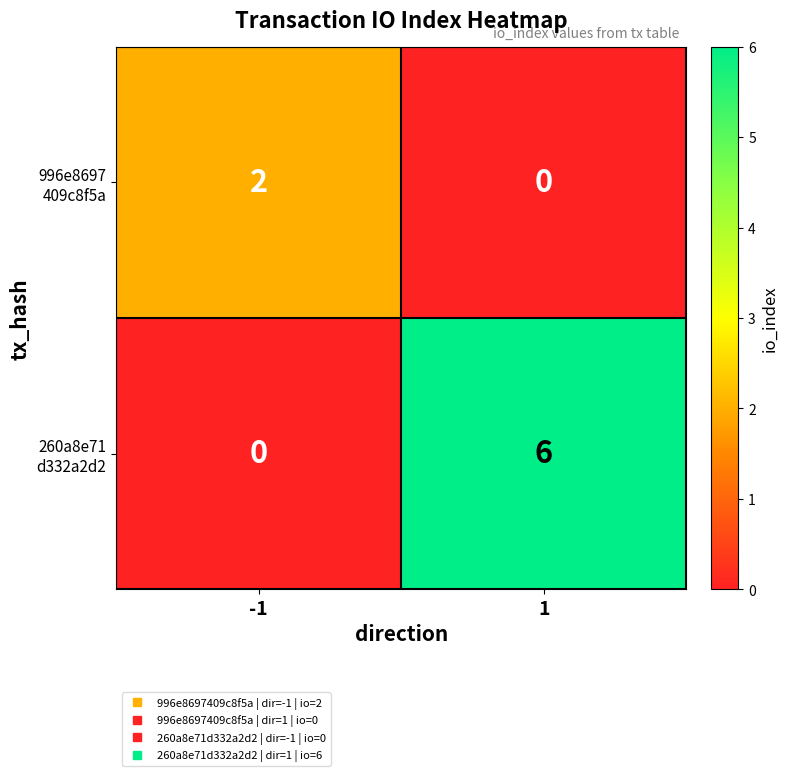

Count the number of data series in this chart.

2